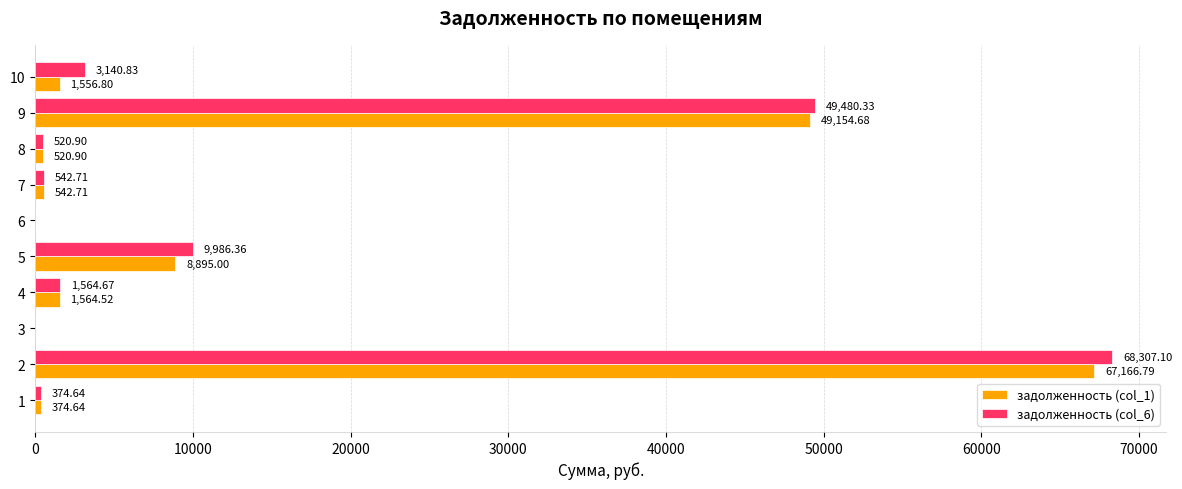

Which series changed the most between 8 and 10?

задолженность (col_6)